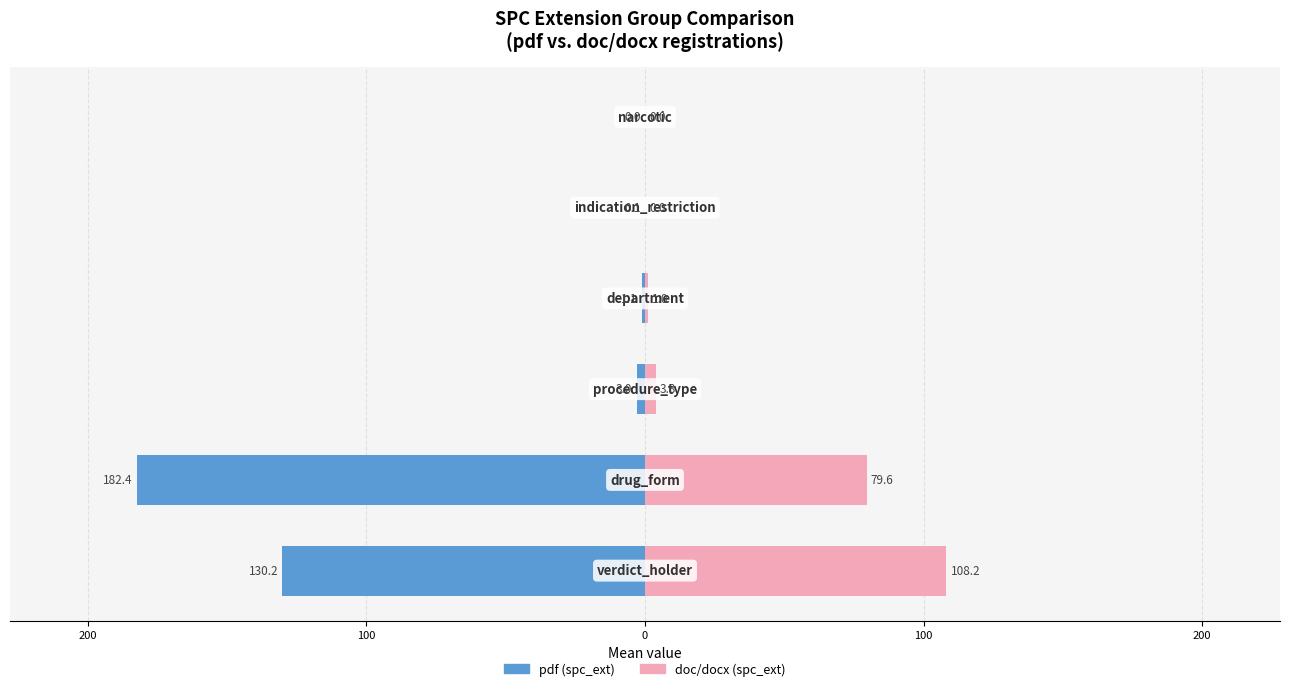

How many distinct data groups are displayed?

2